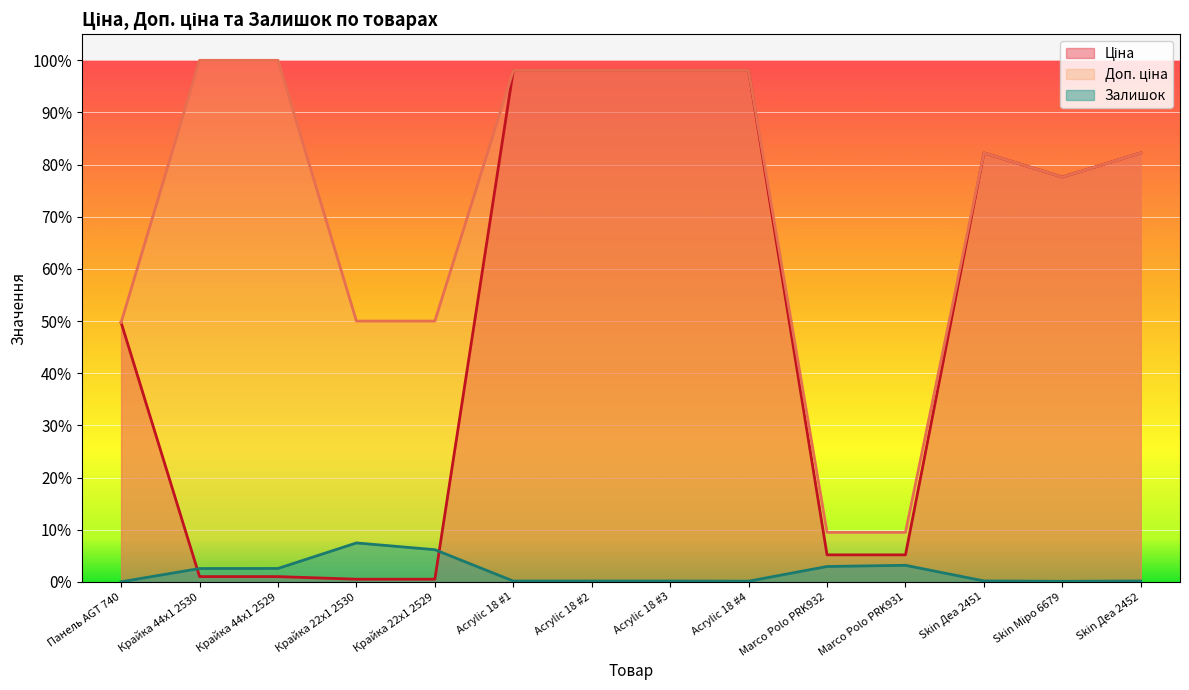

Is it true that Доп. ціна equals 0.1 at Marco Polo PRK932?

False